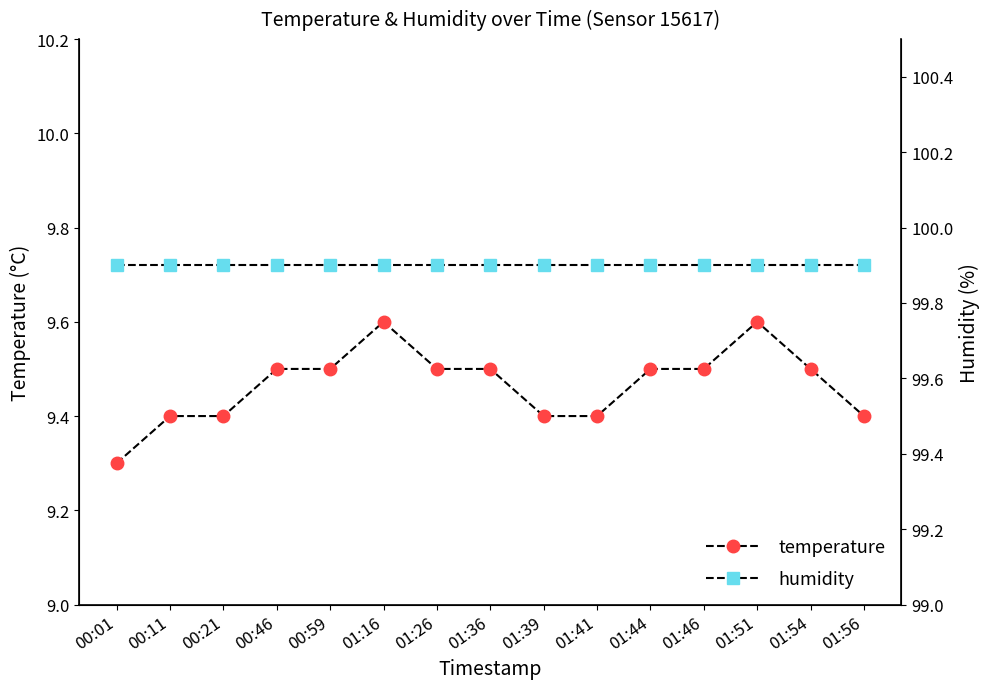

What is the difference between the highest and lowest values at 01:44?

90.4